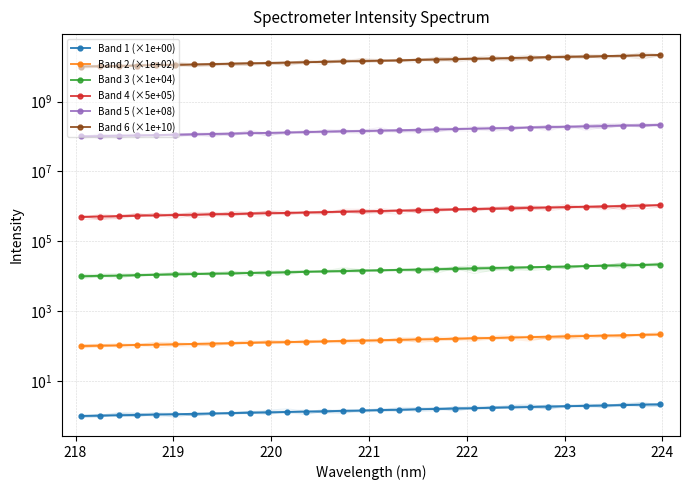

Reading right to left, list all the values displayed in this chart.

Band 1 (×1e+00): 2.1	2.1	2.0	2.0	1.9	1.9	1.9	1.8	1.8	1.7	1.7	1.6	1.6	1.5	1.5	1.5	1.4	1.4	1.4	1.3	1.3	1.3	1.2	1.2	1.2	1.1	1.1	1.1	1.1	1.0	1.0	1.0
Band 2 (×1e+02): 214.9	209.5	204.3	199.4	194.4	189.6	185.0	180.3	175.8	171.2	167.0	162.8	158.5	154.7	151.1	147.3	143.4	139.9	136.6	133.2	129.8	126.6	123.6	120.6	117.7	114.9	112.2	109.6	107.2	104.7	102.3	100.0
Band 3 (×1e+04): 21487.4	20953.3	20433.8	19937.3	19439.1	18963.0	18502.1	18035.0	17576.8	17123.6	16697.4	16276.2	15851.8	15473.5	15109.1	14730.1	14344.9	13992.0	13655.4	13316.5	12979.0	12661.5	12355.0	12062.9	11772.2	11489.5	11218.2	10962.8	10720.6	10465.0	10226.7	10000.0
Band 4 (×5e+05): 1074371.1	1047663.3	1021690.2	996863.3	971957.0	948148.7	925104.8	901749.2	878839.6	856182.4	834868.5	813811.5	792588.7	773676.7	755454.6	736506.3	717247.0	699601.3	682771.0	665825.6	648948.5	633074.1	617751.5	603143.4	588611.6	574476.4	560909.7	548137.5	536028.6	523250.9	511337.2	500000.0
Band 5 (×1e+08): 214874220.1	209532656.9	204338042.6	199372661.4	194391390.4	189629744.6	185020960.4	180349849.6	175767916.9	171236488.6	166973706.1	162762291.3	158517739.9	154735349.9	151090916.1	147301259.7	143449395.1	139920257.7	136554204.4	133165116.2	129789700.5	126614818.7	123550302.3	120628670.1	117722312.8	114895283.3	112181942.2	109627502.0	107205723.4	104650171.7	102267439.1	100000000.0
Band 6 (×1e+10): 21487422009.9	20953265685.8	20433804259.0	19937266138.9	19439139037.7	18962974463.8	18502096036.1	18034984959.2	17576791687.8	17123648863.5	16697370610.2	16276229126.4	15851773988.8	15473534994.9	15109091608.9	14730125970.3	14344939507.6	13992025768.5	13655420444.7	13316511615.6	12978970049.3	12661481868.1	12355030232.3	12062867010.3	11772231279.5	11489528333.6	11218194215.1	10962750203.2	10720572335.9	10465017169.3	10226743909.0	10000000000.0